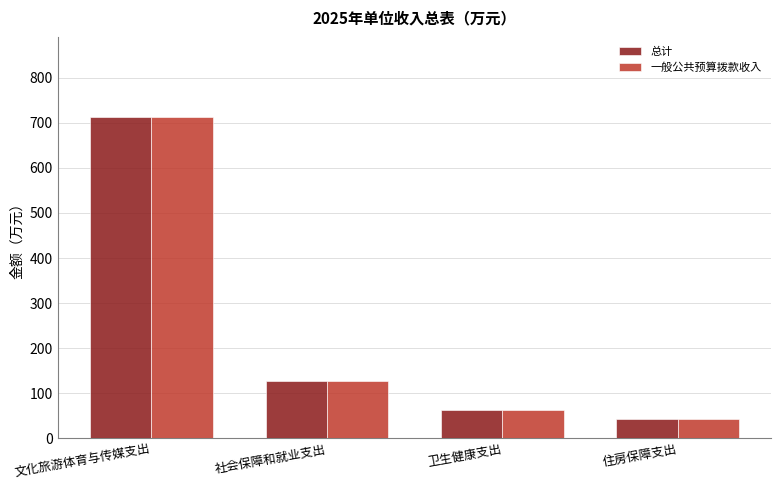

What is the highest value of the 总计 series?

712.1